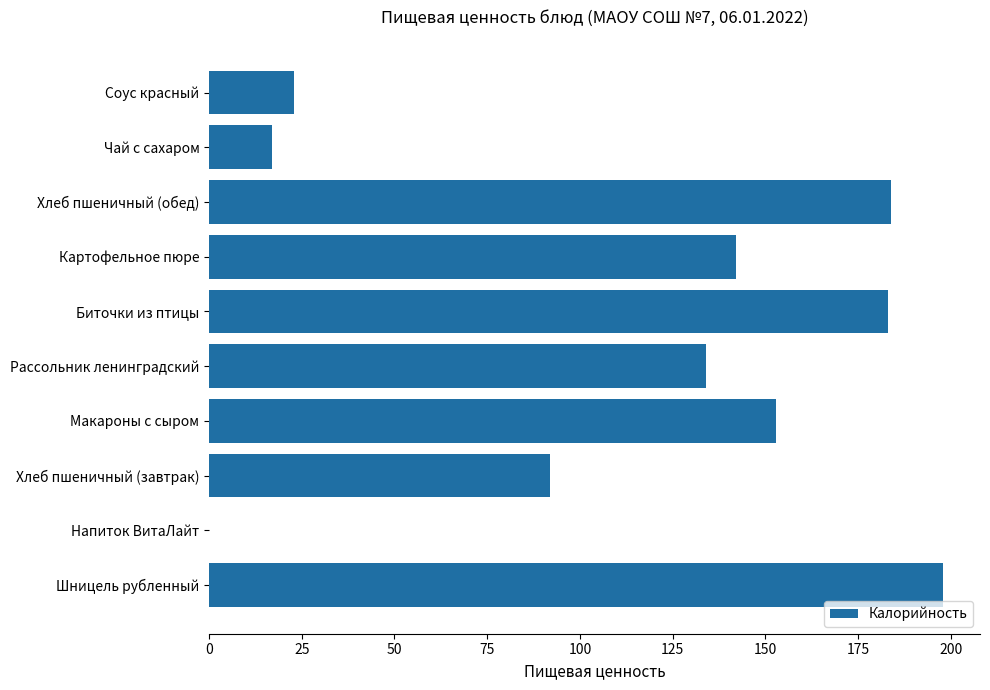

At which label is the value closest to 99?

Хлеб пшеничный (завтрак)